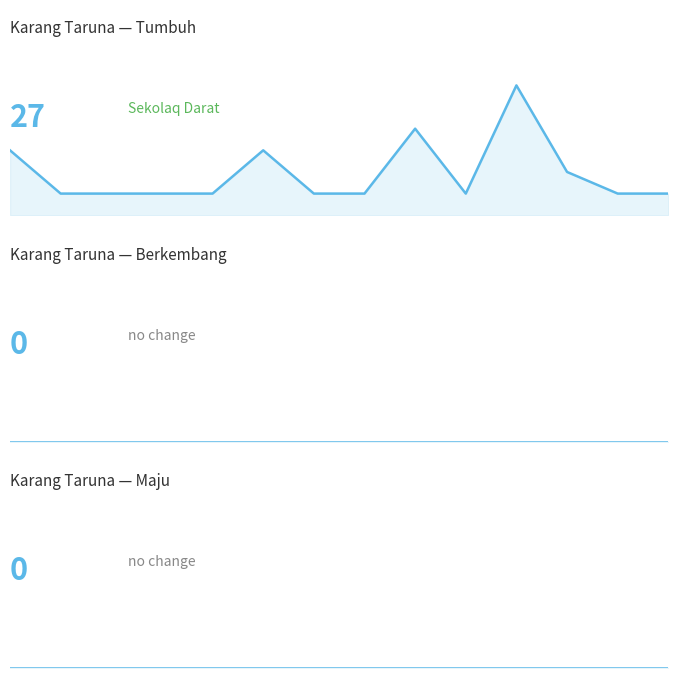

Reading left to right, extract all data points from this chart.

Karang Taruna — Tumbuh: 3	1	1	1	1	3	1	1	4	1	6	2	1	1
Karang Taruna — Berkembang: 0	0	0	0	0	0	0	0	0	0	0	0	0	0
Karang Taruna — Maju: 0	0	0	0	0	0	0	0	0	0	0	0	0	0